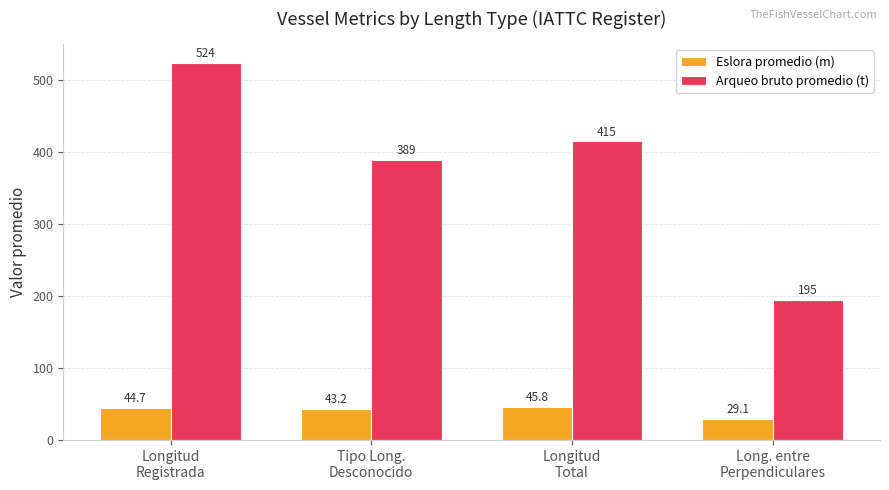

How many data points does each series have?

4